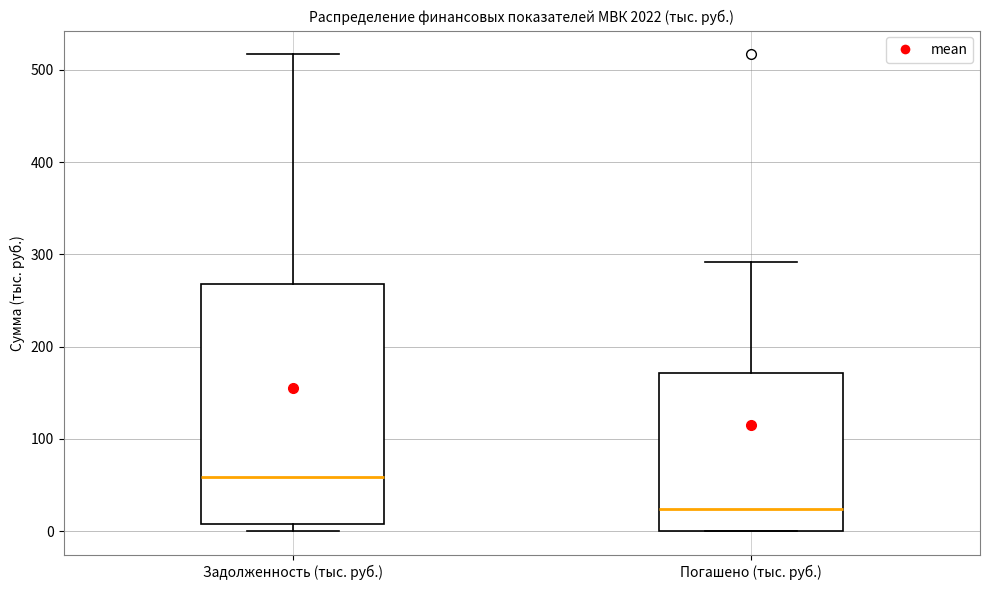

Which box has the lowest median line?

Погашено (тыс. руб.)